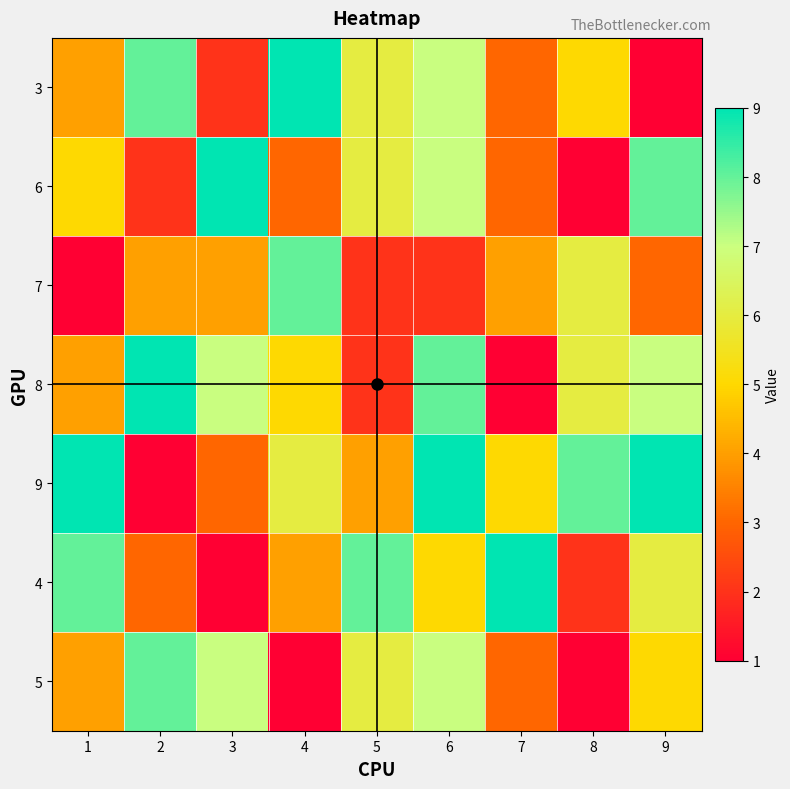

At how many categories does at least one series exceed 5?

9